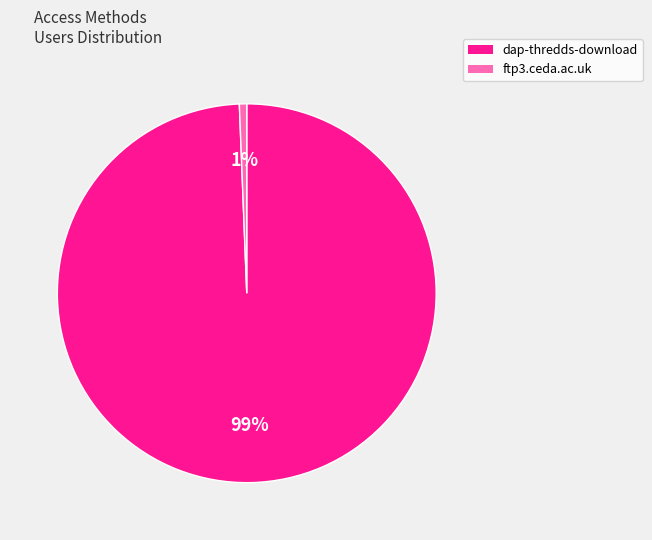

Is it true that ftp3.ceda.ac.uk is 1% of the pie?

True